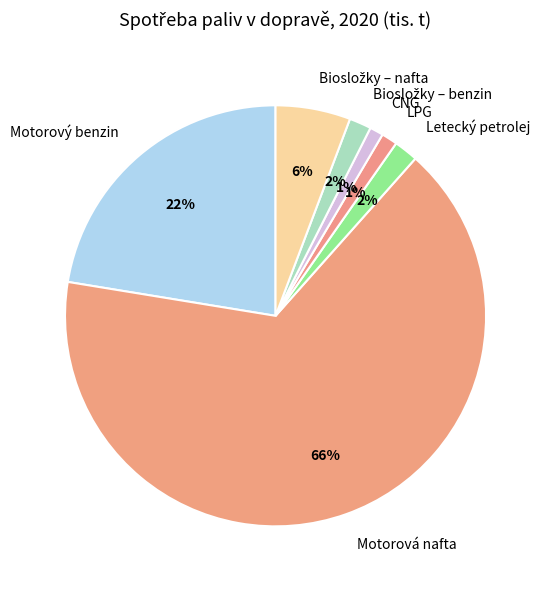

To the nearest percent, what percentage of the pie is Motorová nafta?

66%